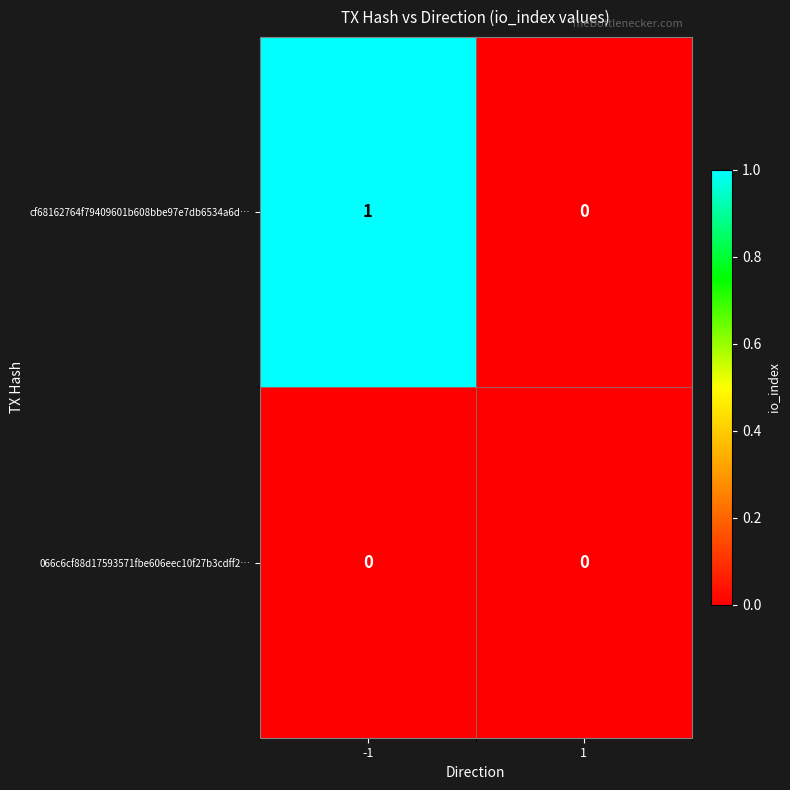

Between -1 and 1, which series saw the biggest shift?

cf68162764f79409601b608bbe97e7db6534a6d…